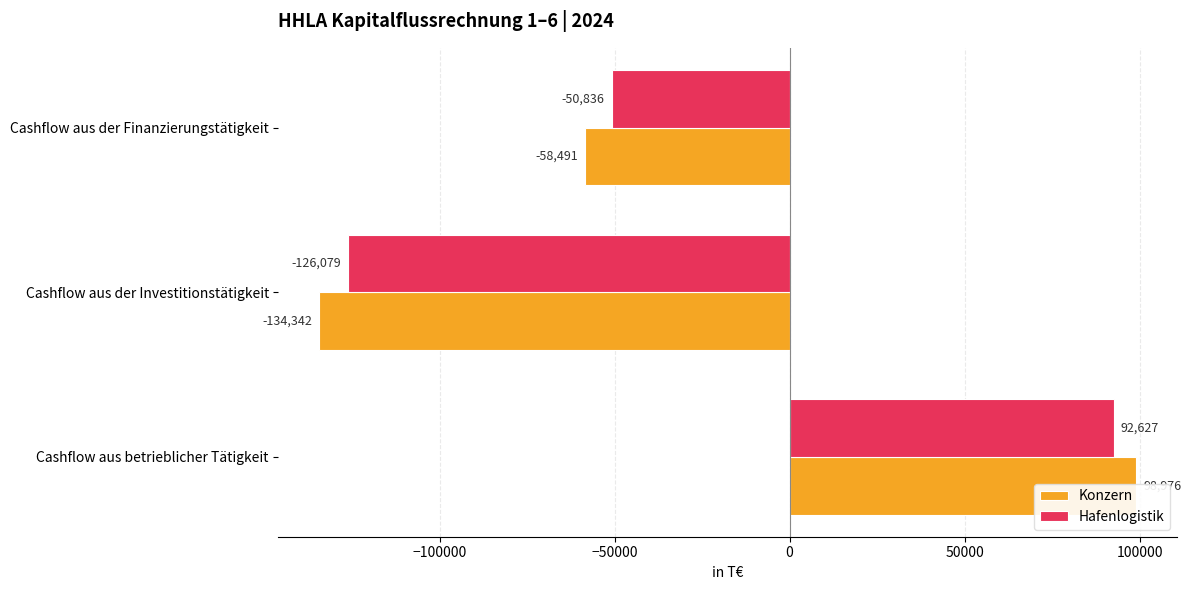

What is the highest value of the Hafenlogistik series?

92627